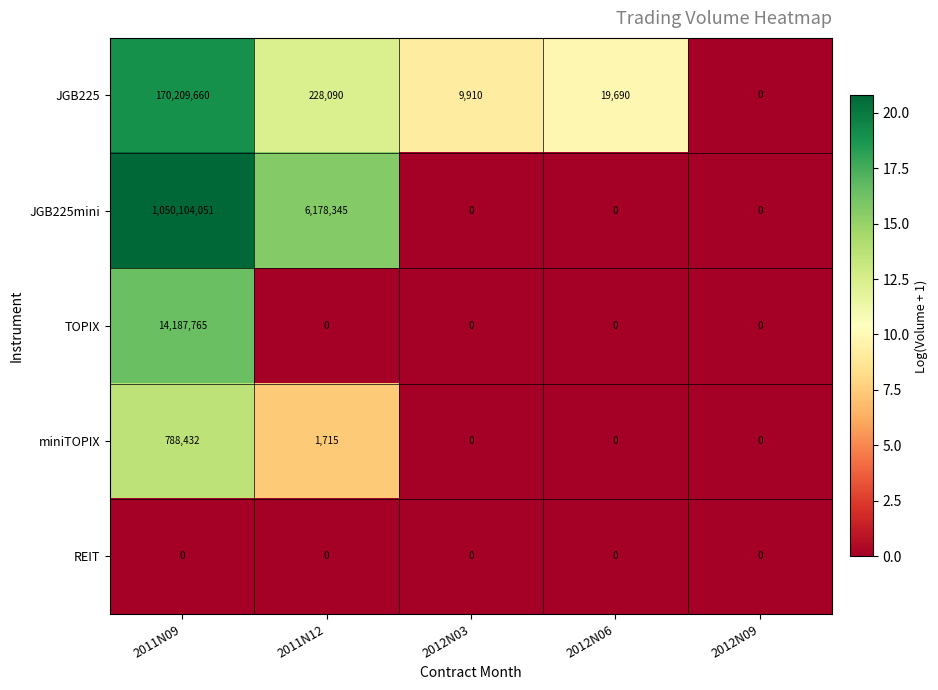

Which series changed the most between 2011N12 and 2012N03?

JGB225mini